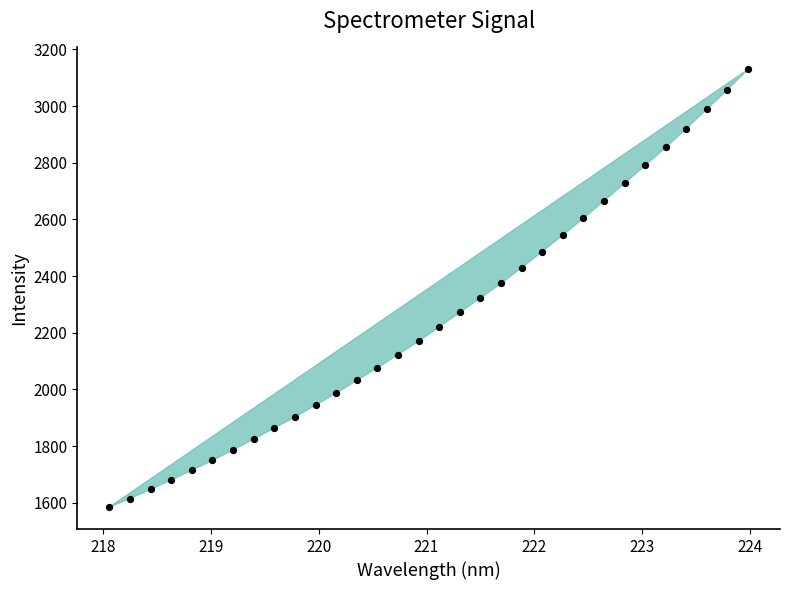

What Y value in the scatter plot is closest to 2357?

2374.2